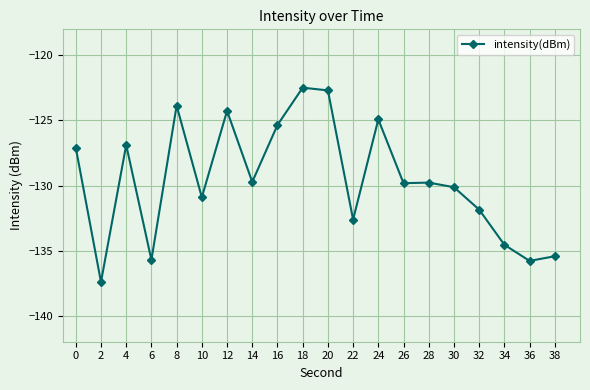

What is the value of the 14th point from the left?

-129.8